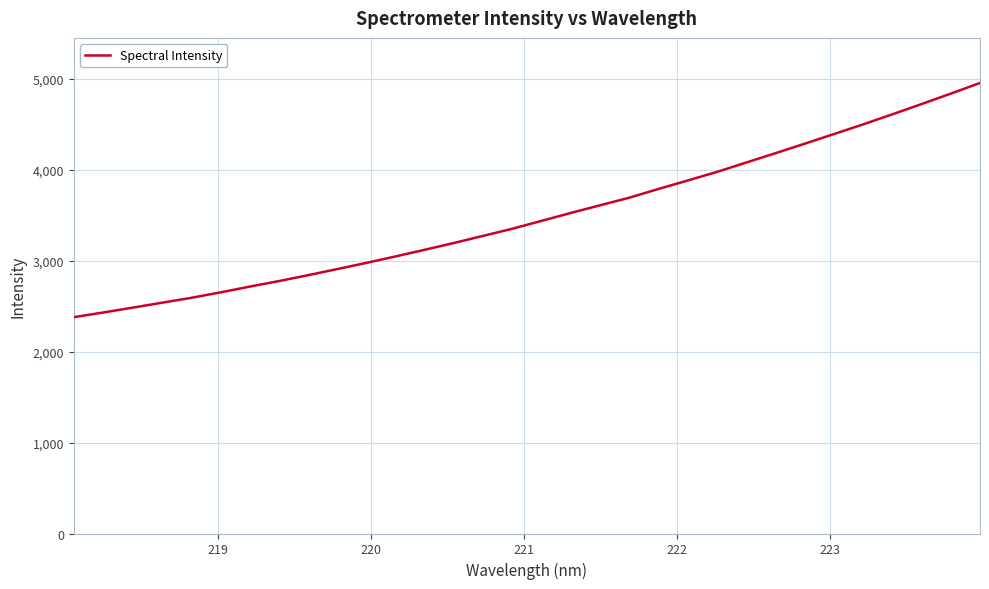

What is the difference between the maximum and minimum values?

2576.6